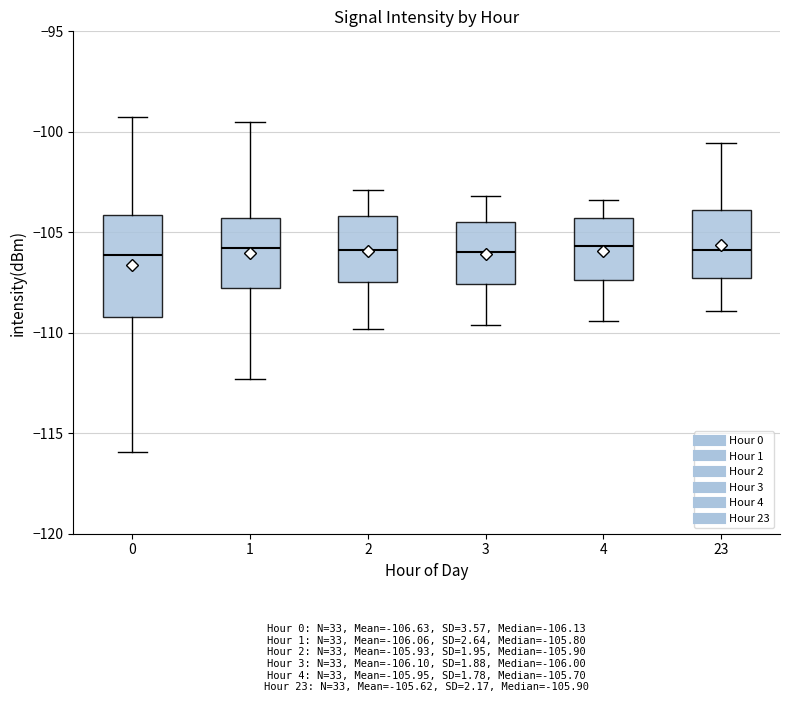

Which box is the tallest, from its lower edge to its upper edge?

0